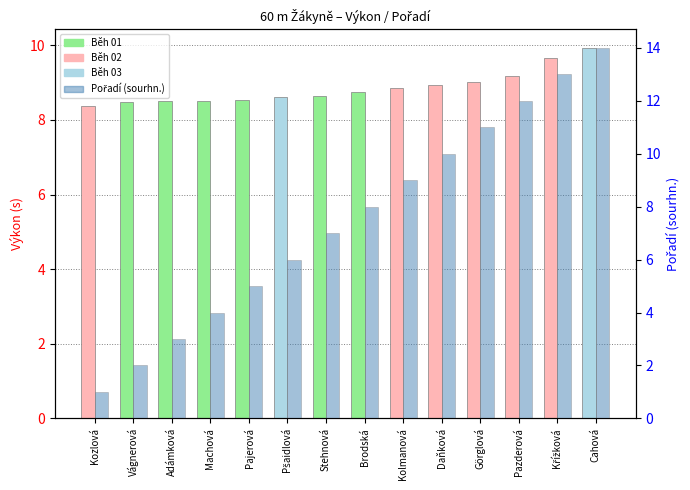

Rank the series at Pšaidlová from highest to lowest value.

Výkon (s), Pořadí (sourhn.)